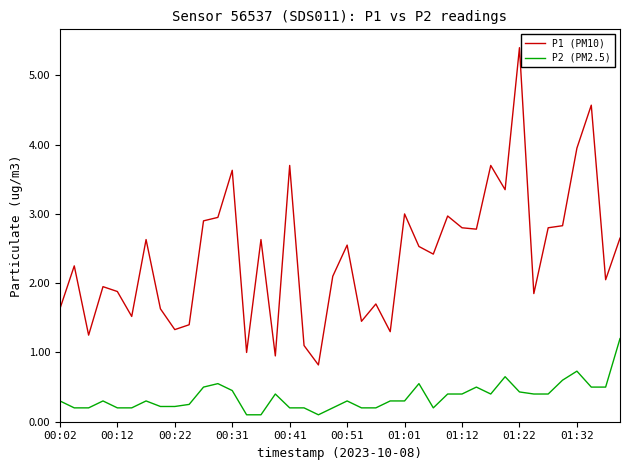

Which series has the widest spread of values?

P1 (PM10)